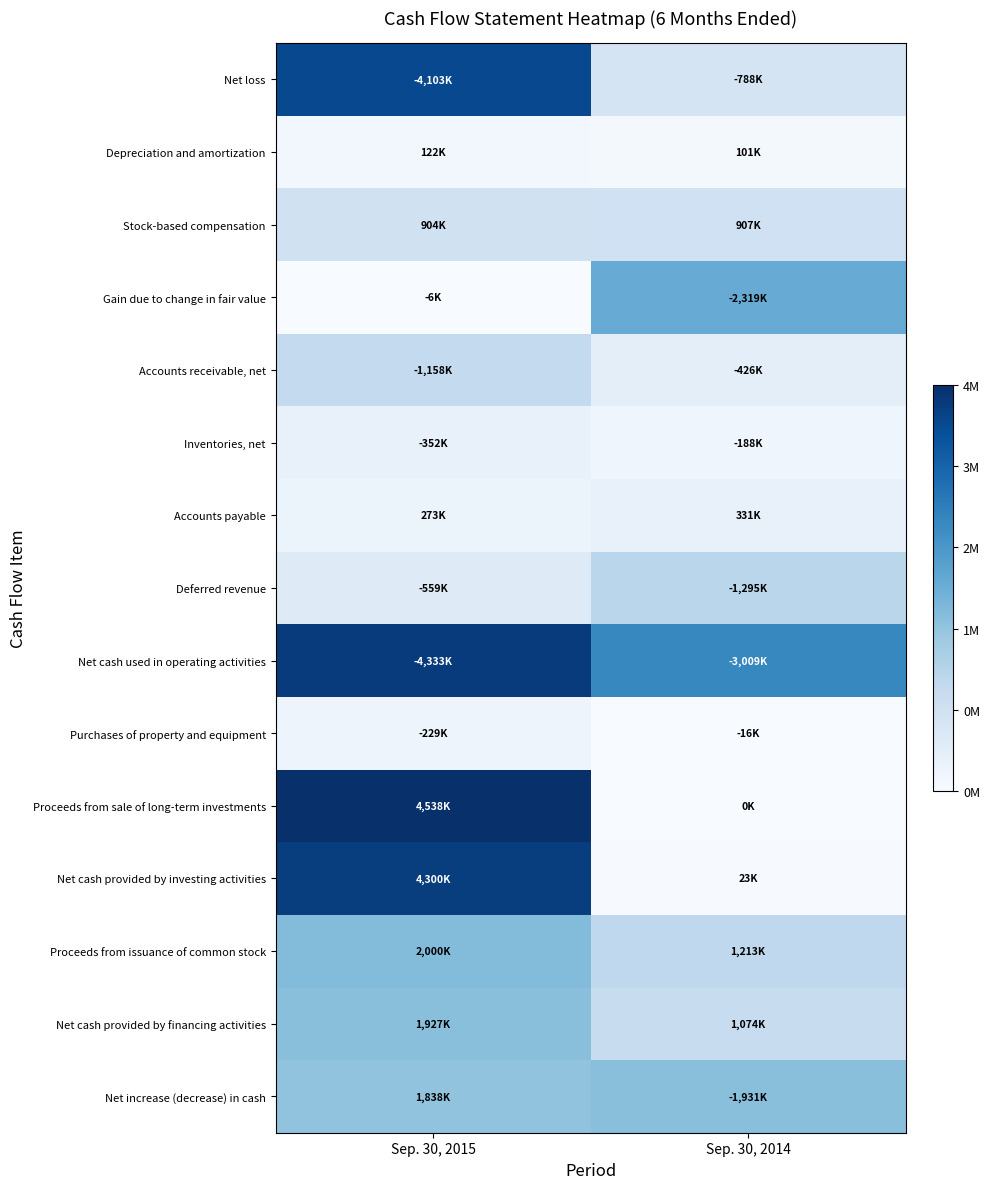

Rank the series by their maximum value, from highest to lowest.

Proceeds from sale of long-term investments, Net cash used in operating activities, Net cash provided by investing activities, Net loss, Gain due to change in fair value, Proceeds from issuance of common stock, Net increase (decrease) in cash, Net cash provided by financing activities, Deferred revenue, Accounts receivable, net, Stock-based compensation, Inventories, net, Accounts payable, Purchases of property and equipment, Depreciation and amortization